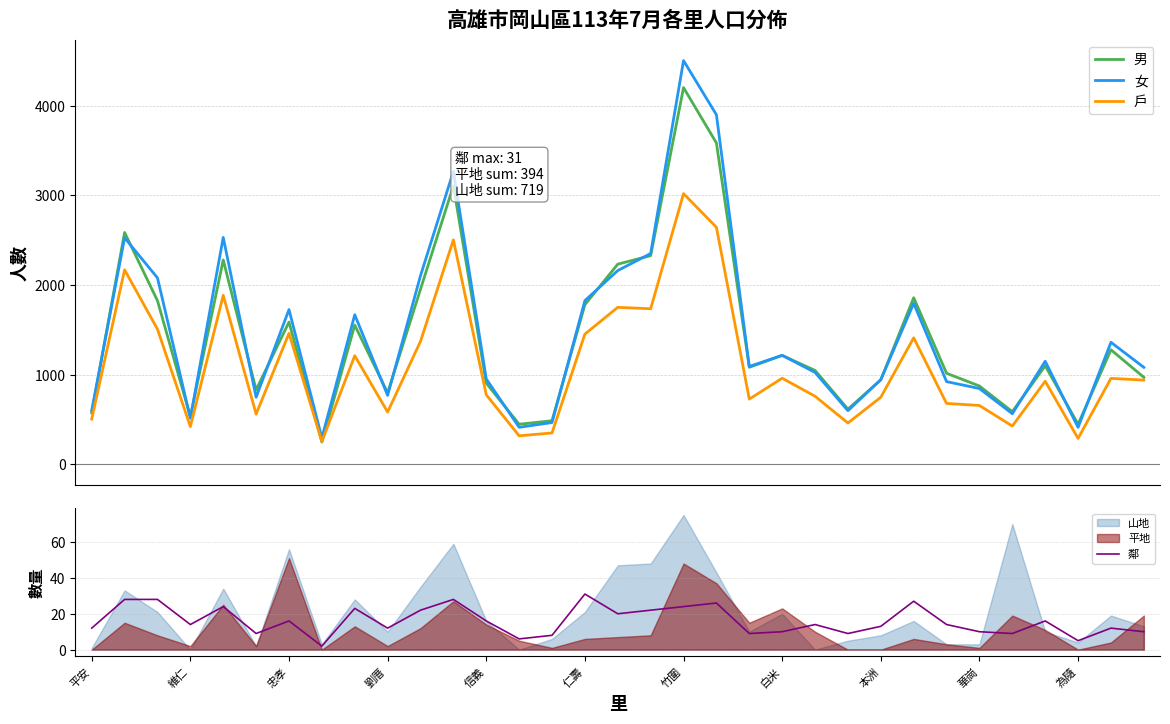

What is the greatest value displayed?

4501